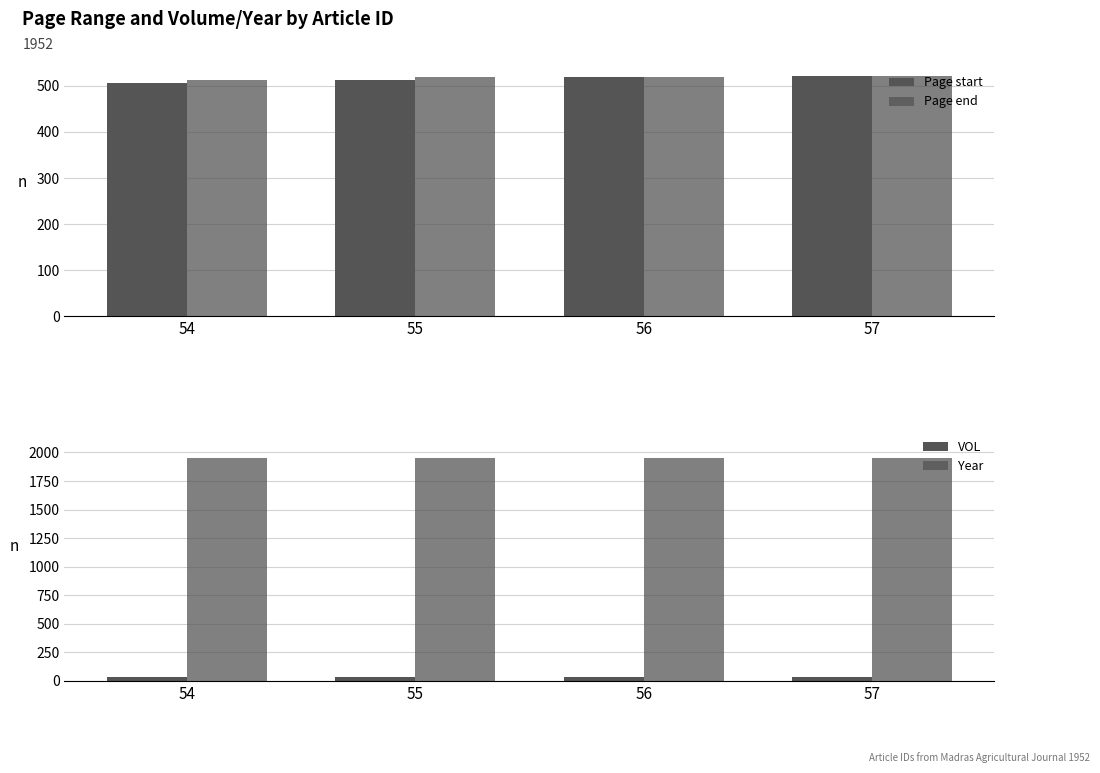

What value does the Year series have at 57?

1952